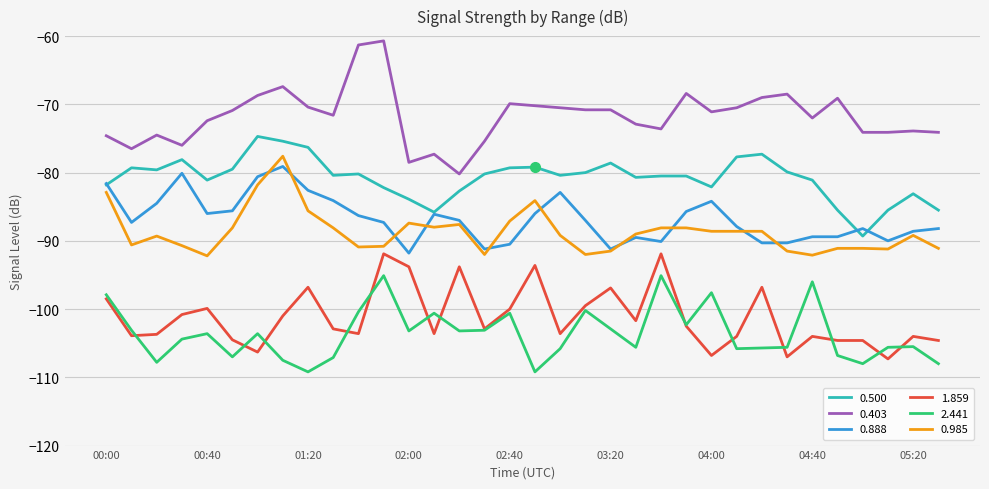

Which series has the largest total across all categories?

0.403